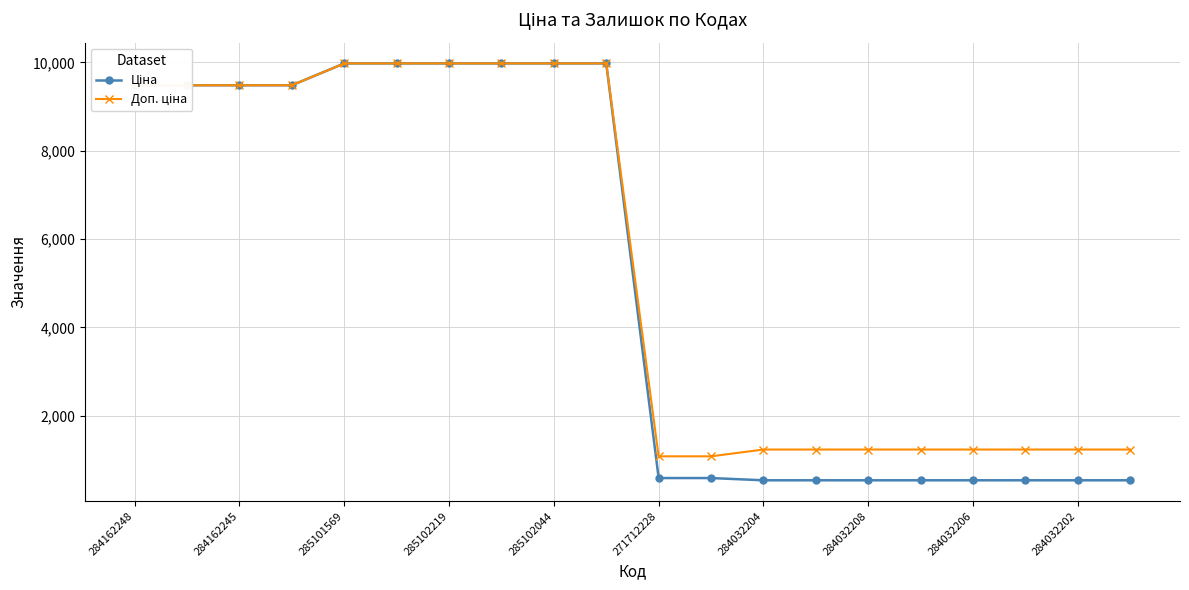

What is the minimum value shown in the chart?

539.0